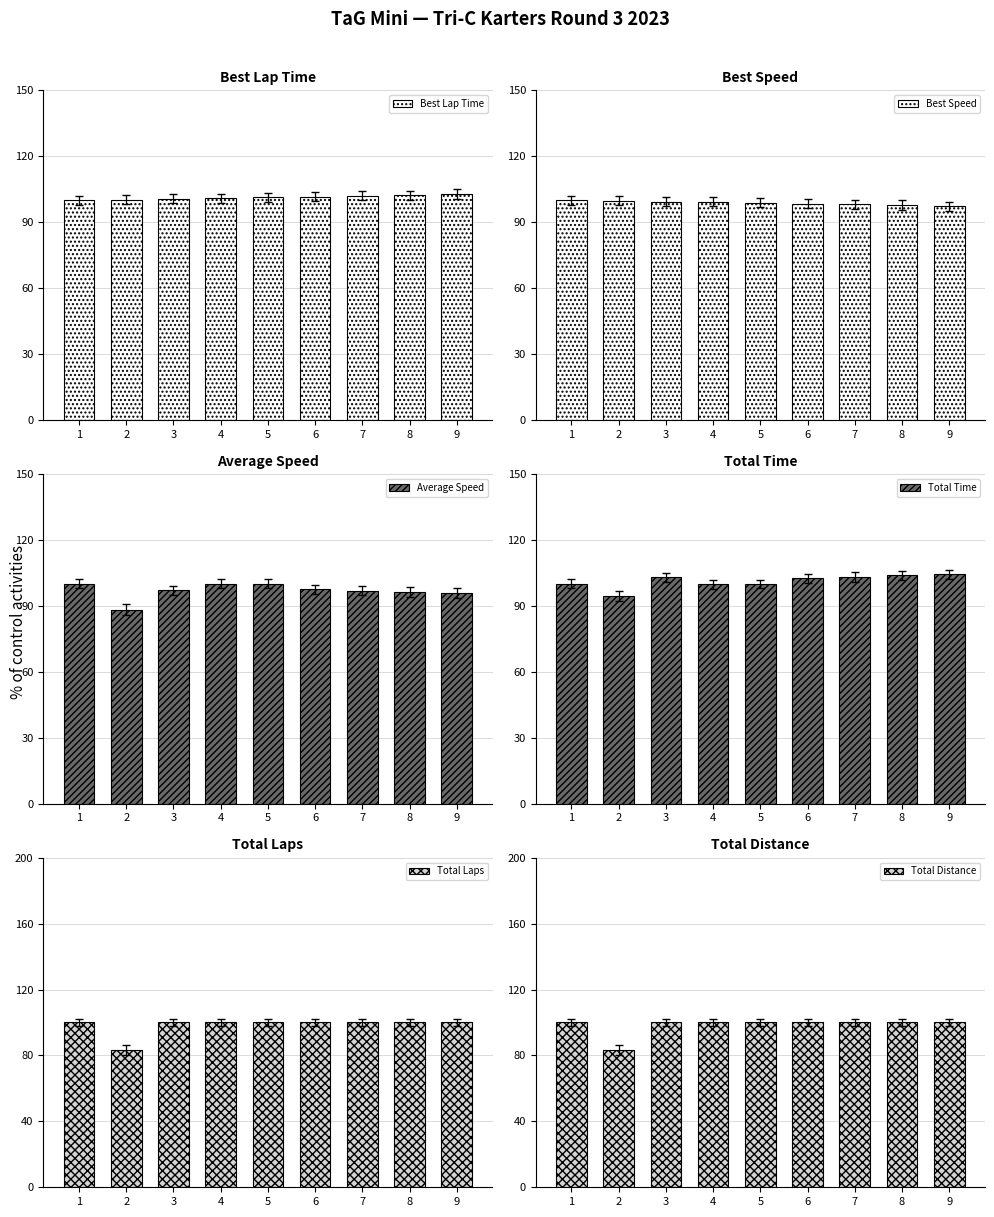

Which series changed the most between 4 and 8?

Total Time